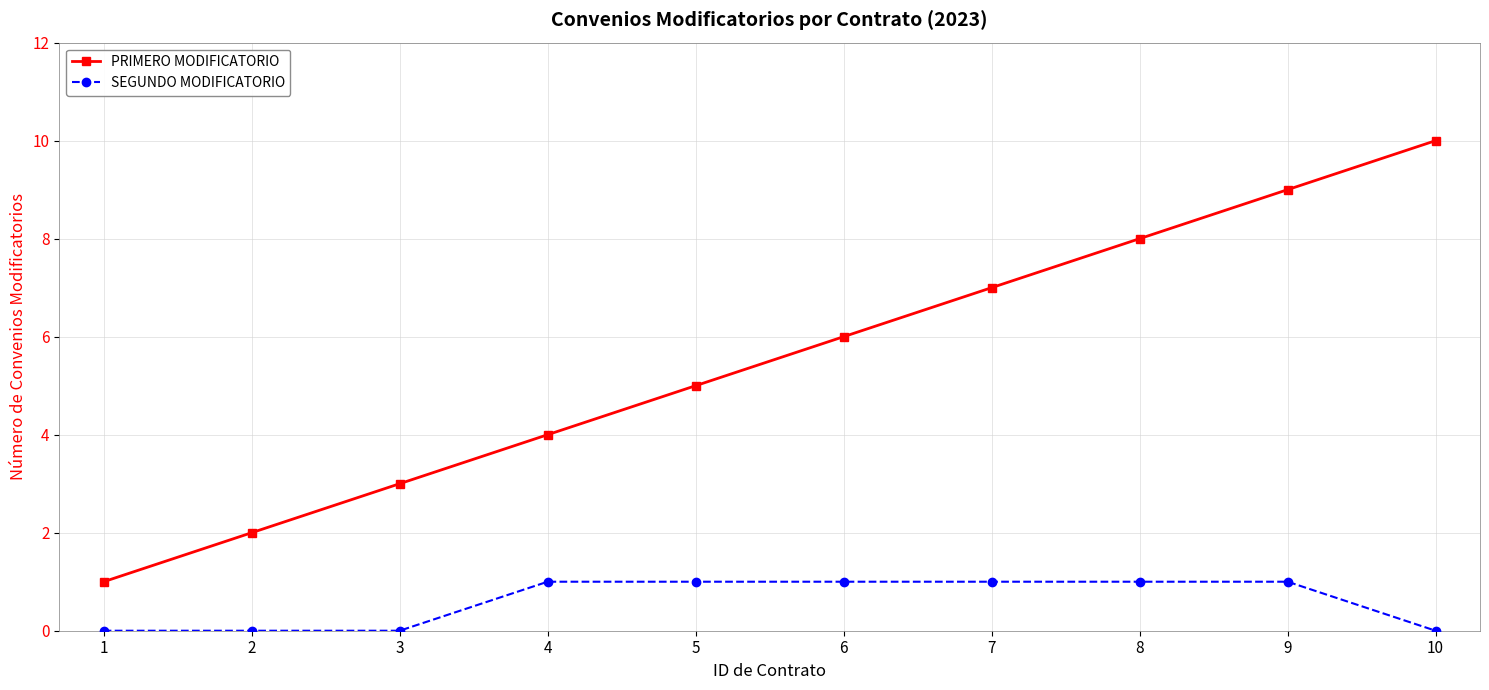

List the series in order of their overall mean, lowest first.

SEGUNDO MODIFICATORIO, PRIMERO MODIFICATORIO